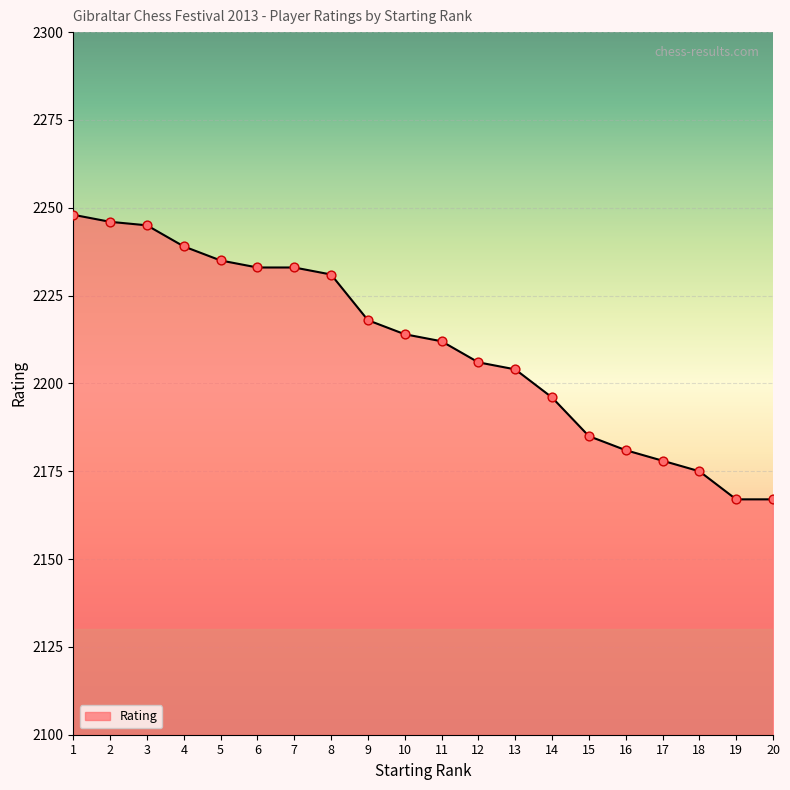

Approximately how many times larger is the value at 8 compared to 9?

1.0